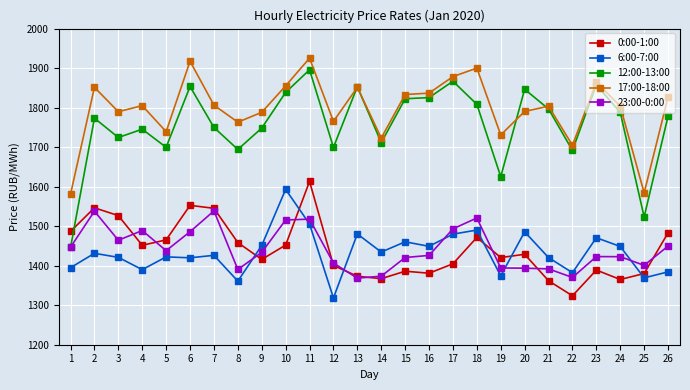

How many times do 0:00-1:00 and 12:00-13:00 cross each other?

1